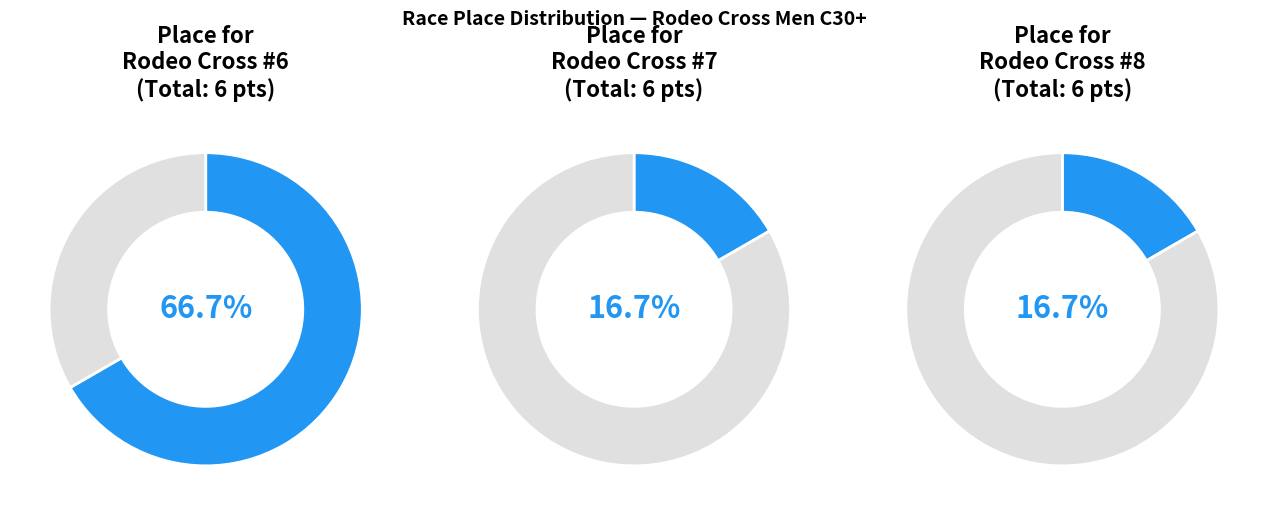

What portion of the pie excludes Rodeo Cross #7?

83.3%